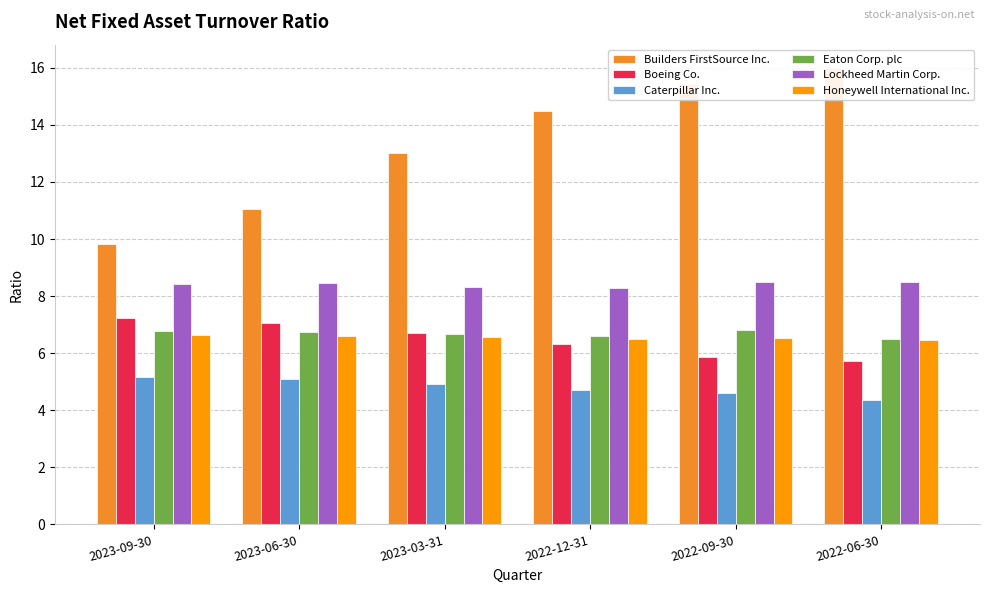

How many data points does each series have?

6